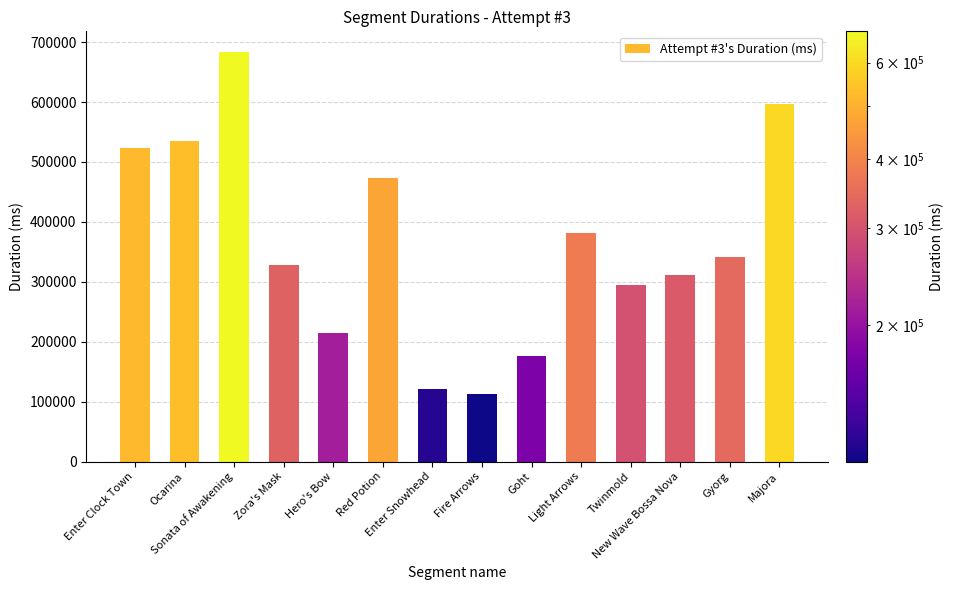

What is the change in value from Sonata of Awakening to Fire Arrows?

-570961